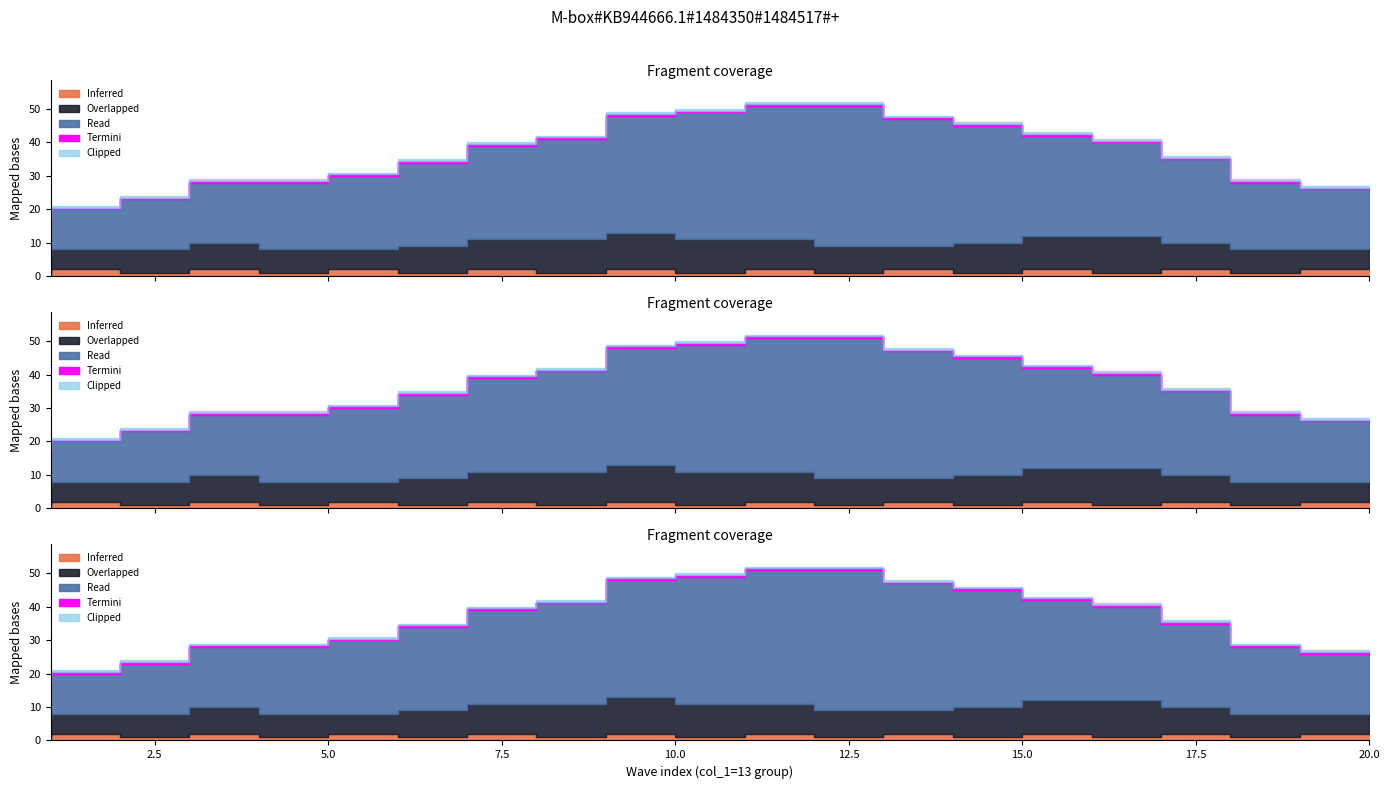

How many series are shown in this chart?

5